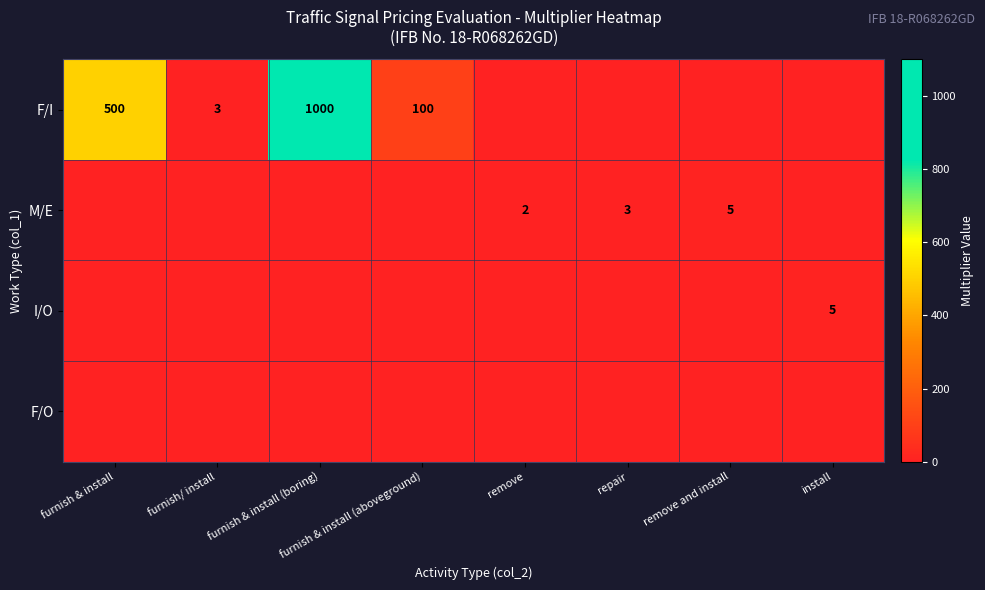

The I/O series shows 5.0 at install. True or false?

True